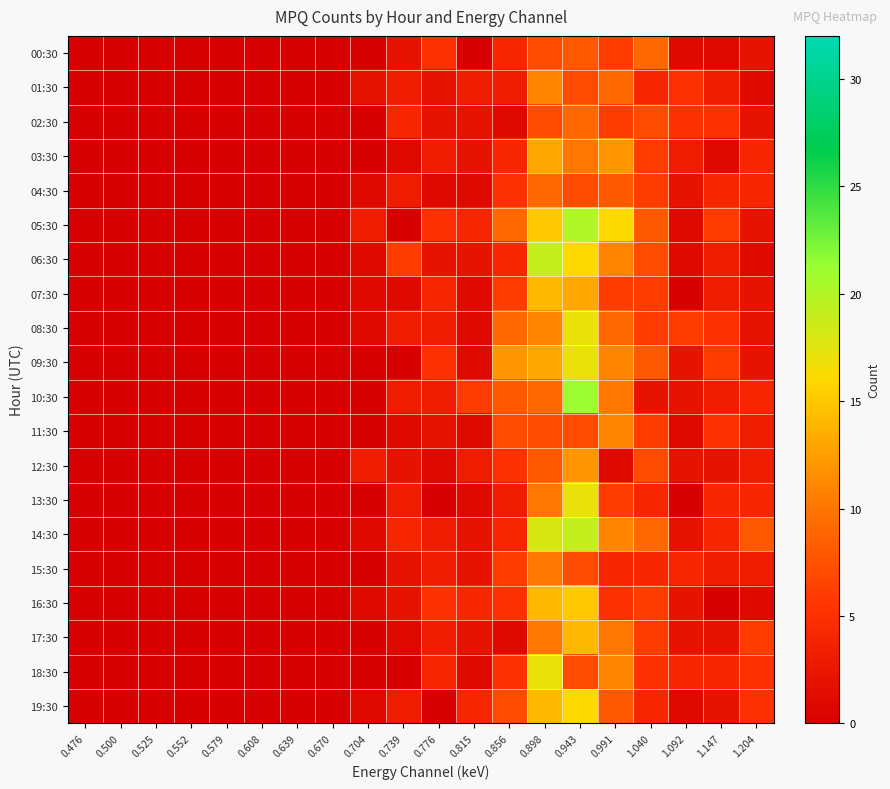

At which category does the chart reach its minimum across all series?

0.476